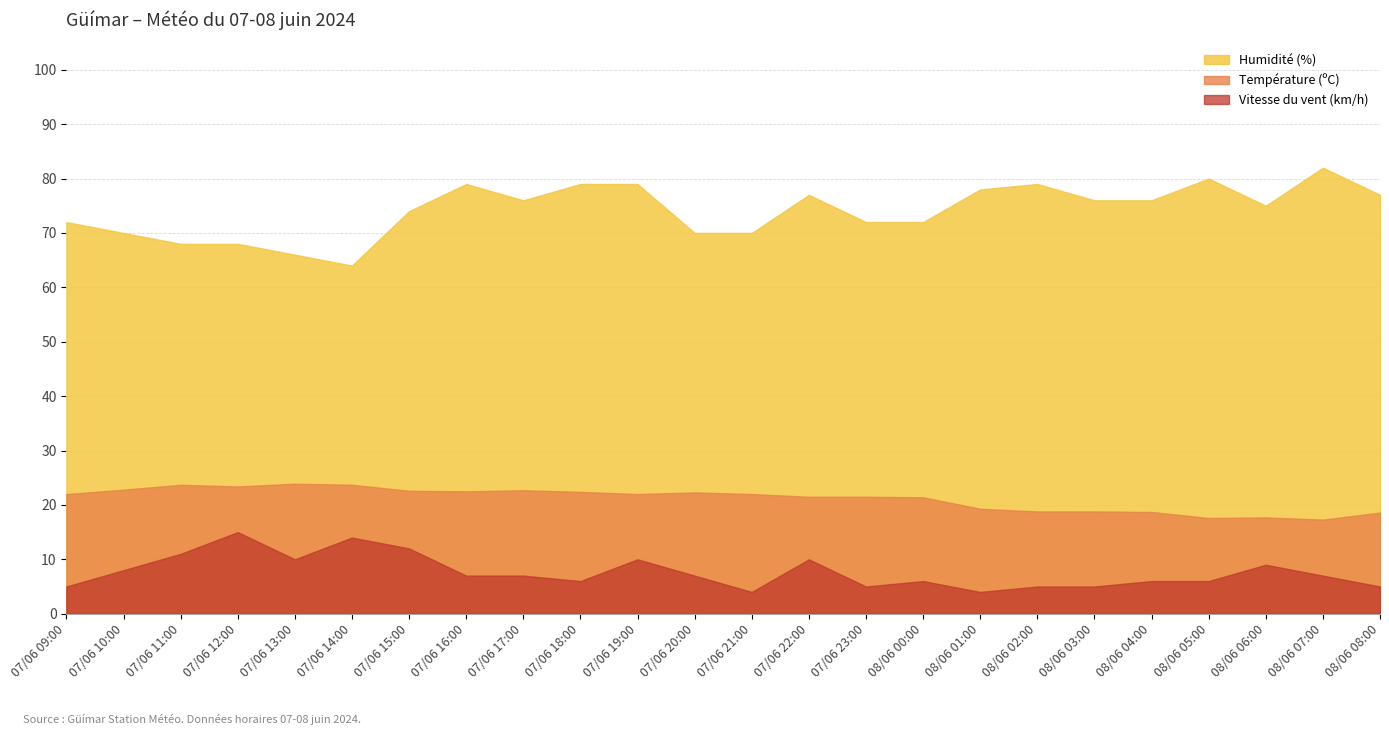

The Température (ºC) series shows 23.9 at 07/06 13:00. True or false?

True